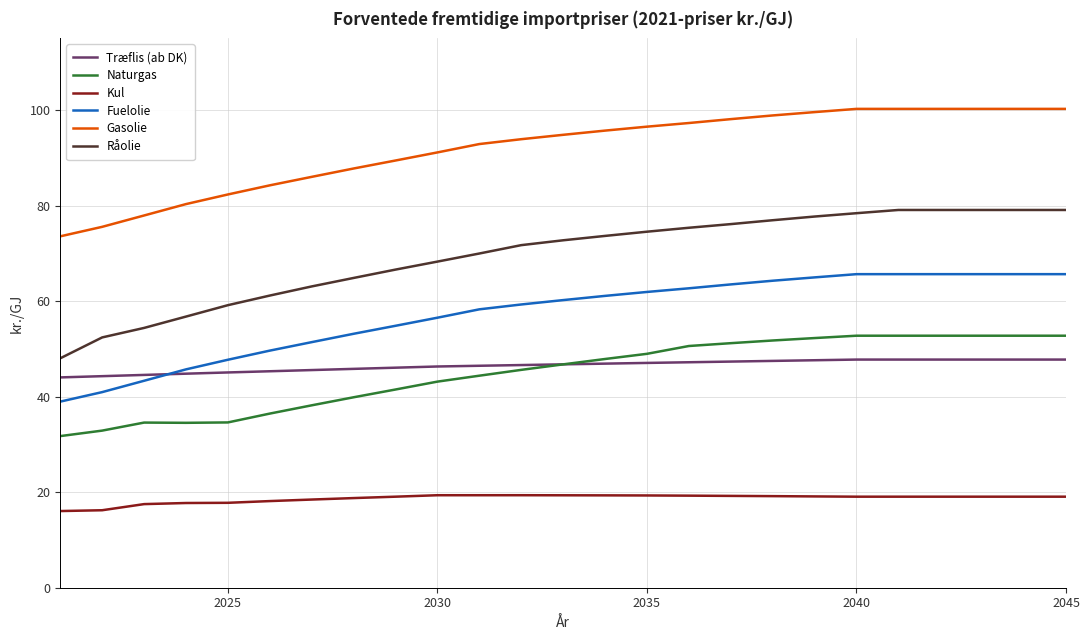

What is the maximum value for Gasolie?

100.2